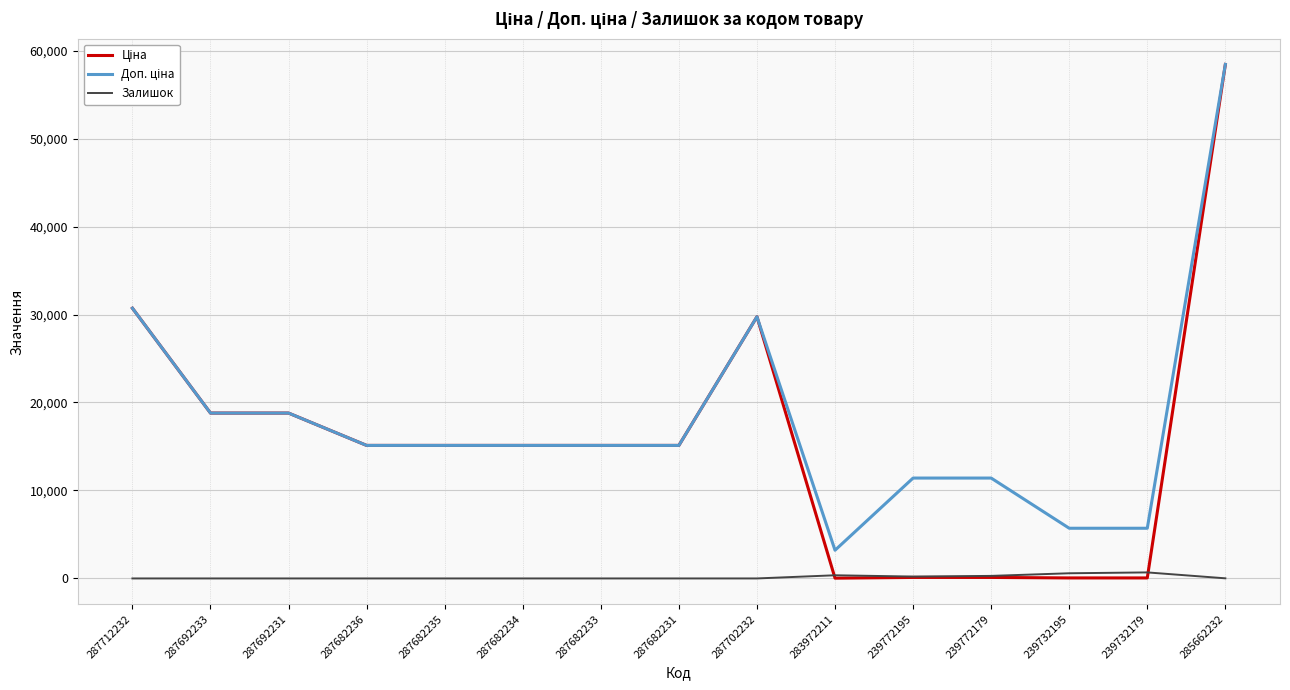

Is it true that Залишок equals 0.0 at 287682231?

True